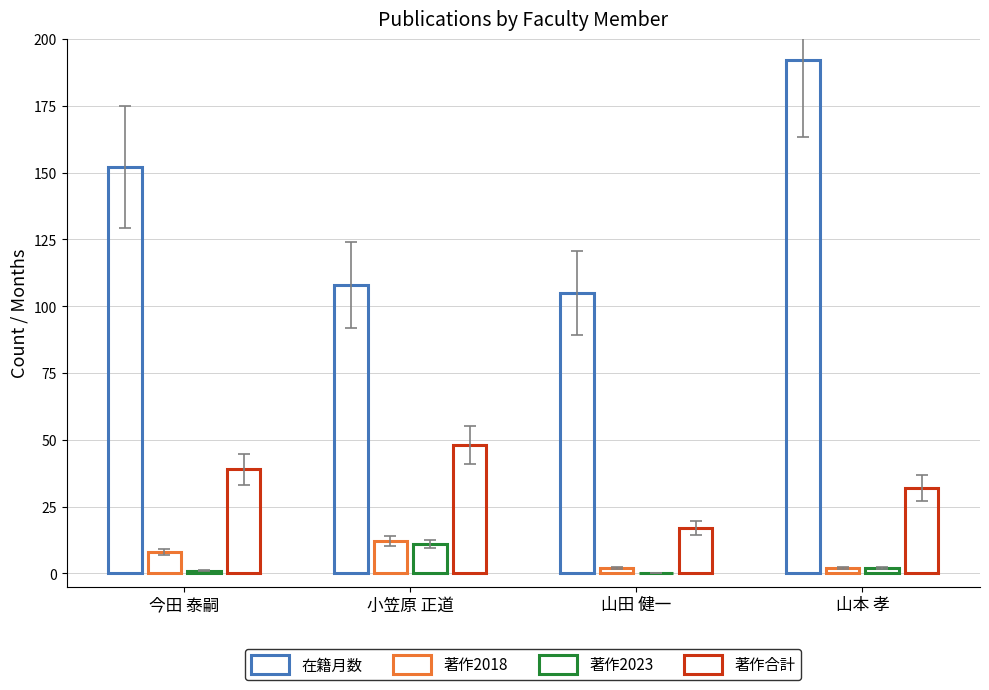

How many data points does each series have?

4